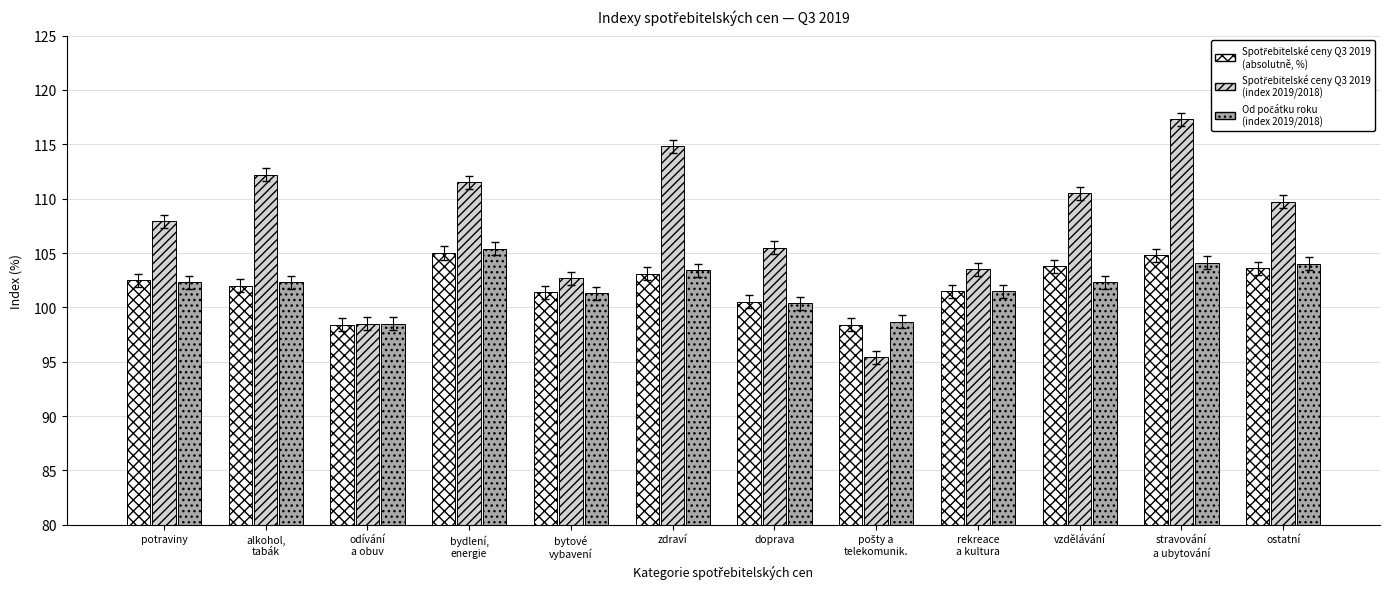

What is the total value across all series at doprava?

306.4